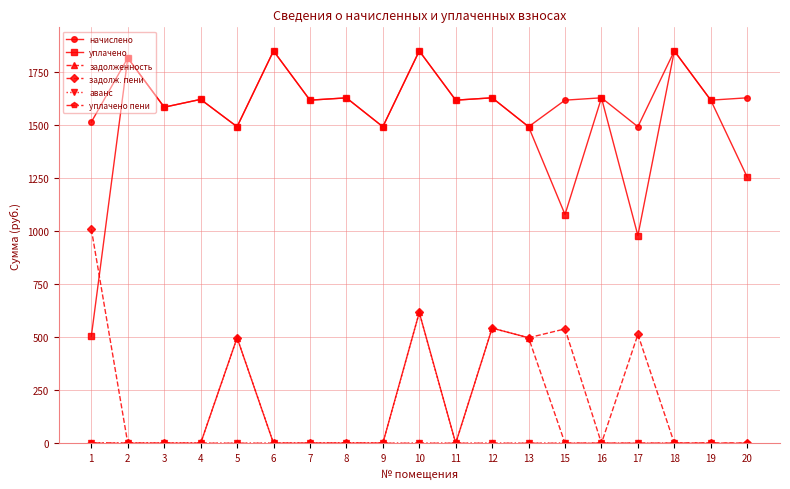

Is the value of уплачено at 15 greater than the value of задолженность at 9?

Yes